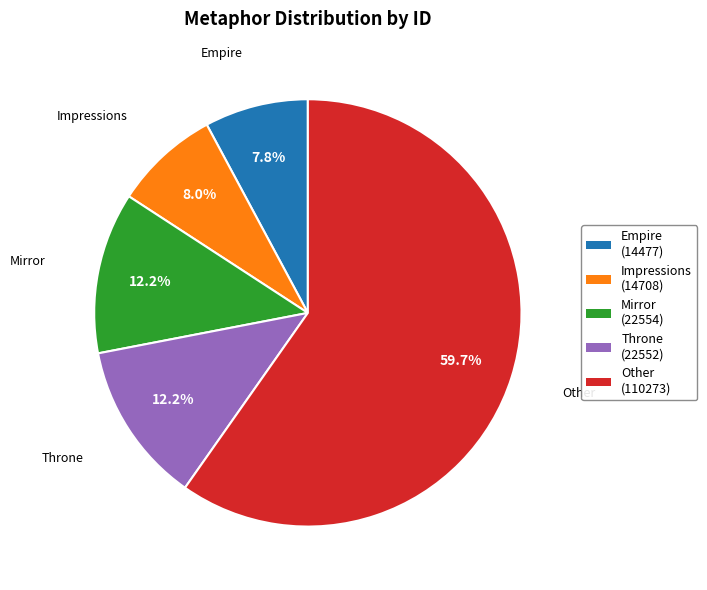

To the nearest percent, what portion does Throne represent?

12%